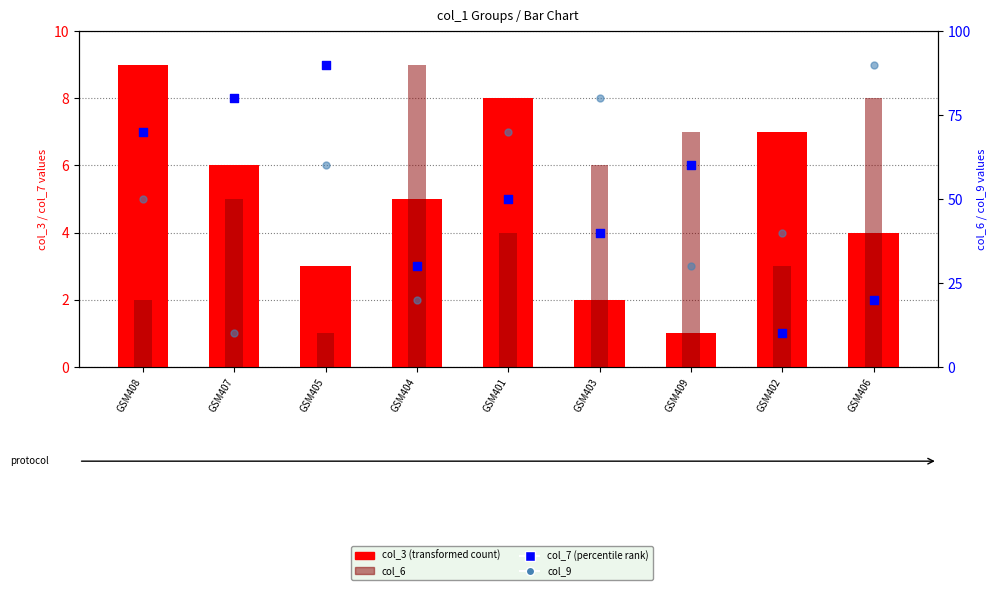

Which series has the widest spread of Y values?

col_7 (percentile rank)